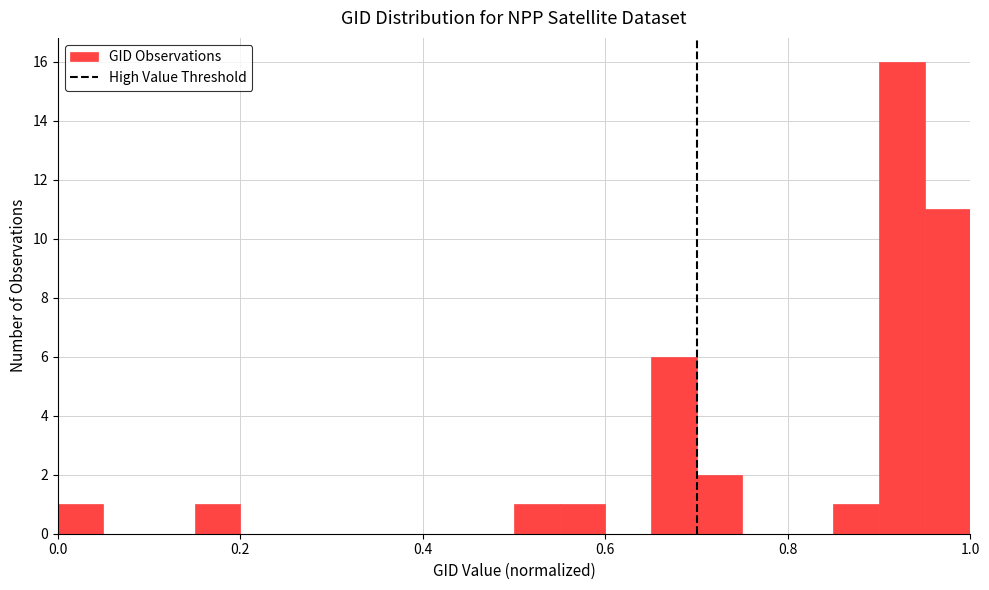

Around what value on the x-axis is the tallest bar? Give the approximate position of its centre, as read against the axis.

0.92